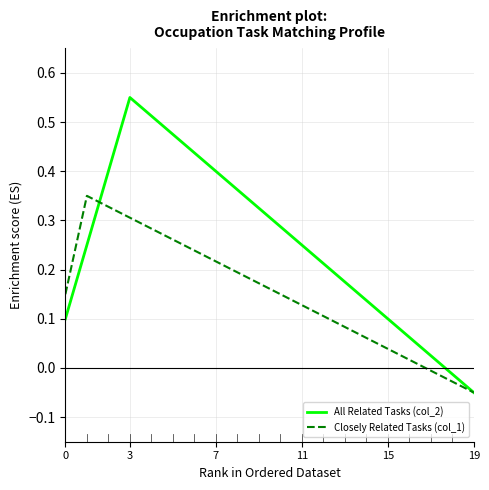

List the series in order of their overall mean, highest first.

All Related Tasks (col_2), Closely Related Tasks (col_1)